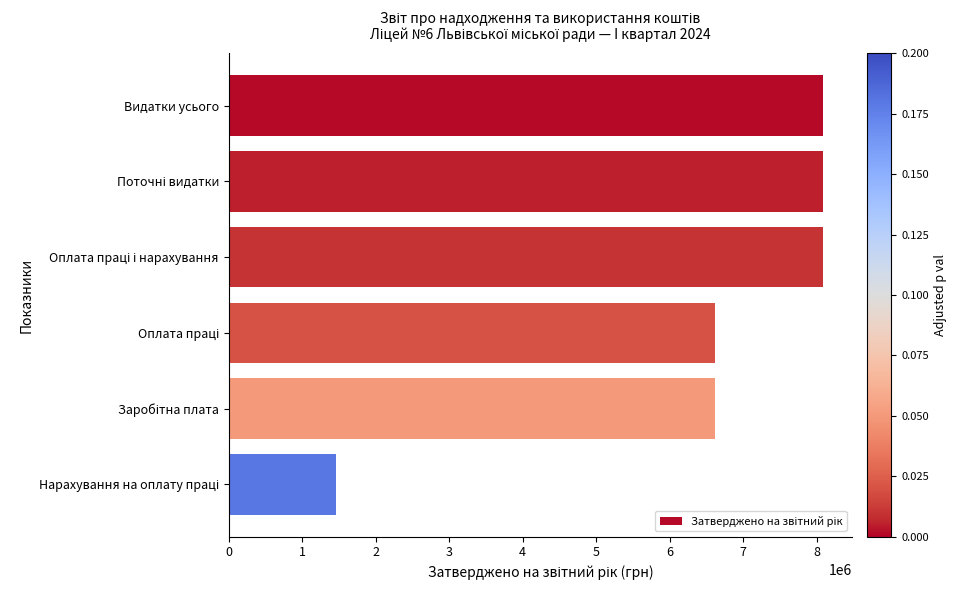

What is the maximum value shown in the chart?

8080300